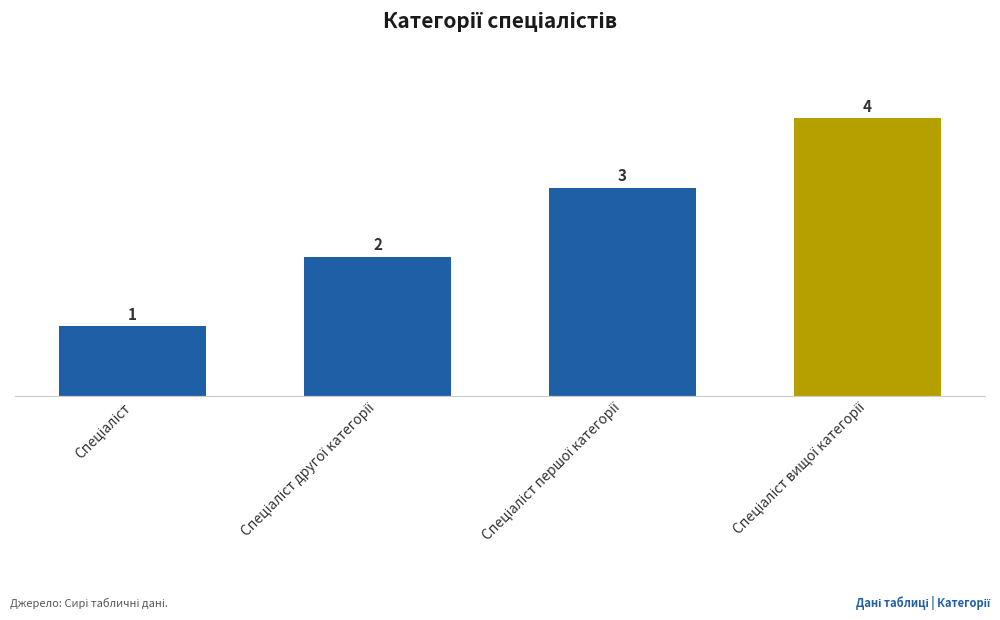

How many values are between 2 and 4?

3